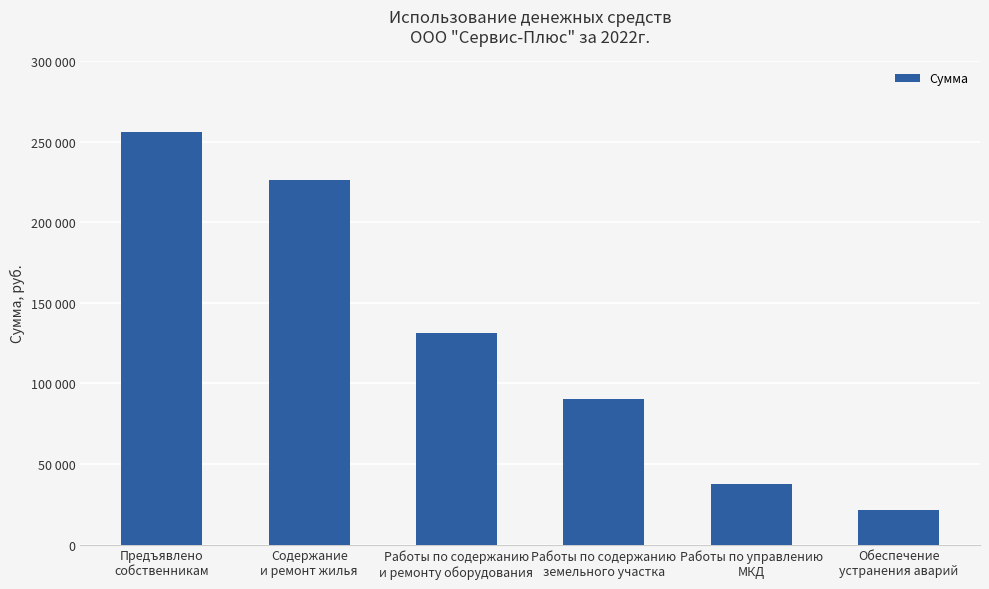

Does the chart contain any negative values?

No